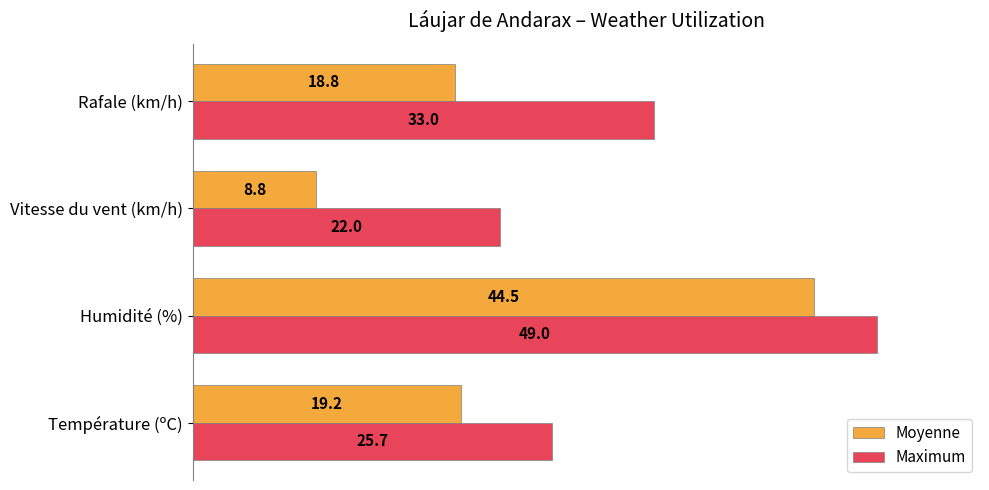

What are all the series names shown in the legend?

Moyenne, Maximum